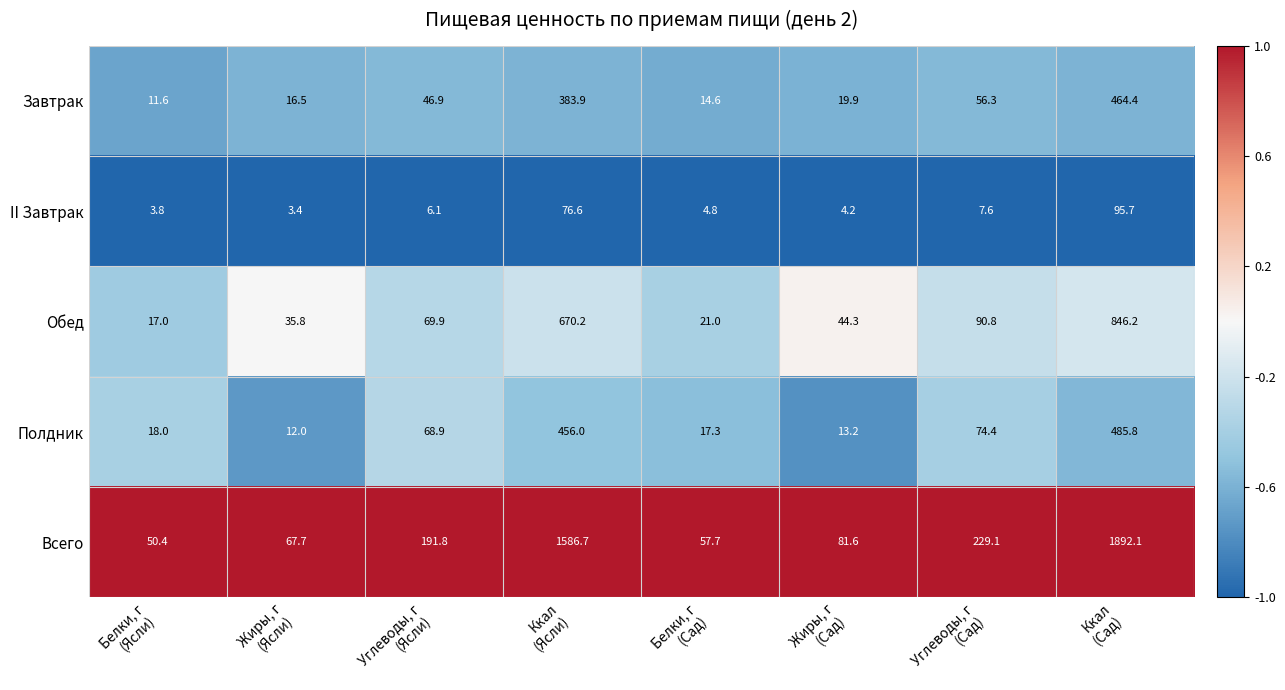

Rank the series by their maximum value, from highest to lowest.

Всего, Обед, Полдник, Завтрак, II Завтрак